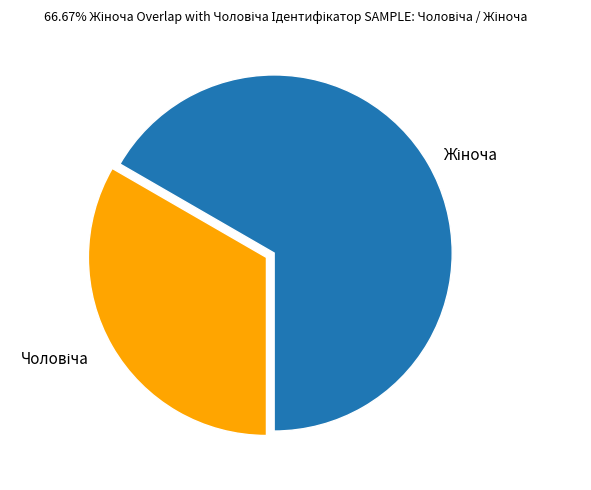

Which category has the biggest portion of the pie?

Жіноча